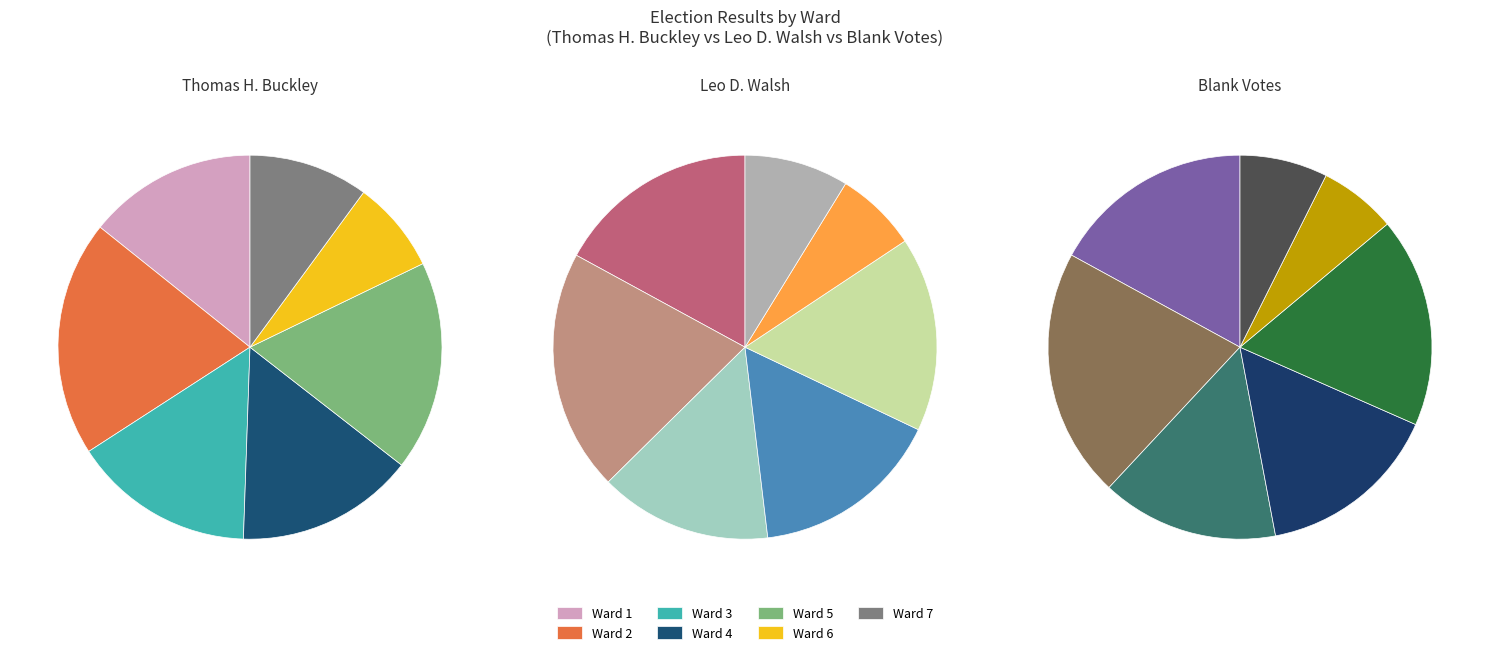

Between Ward 3 and Ward 4, which is larger?

Ward 3